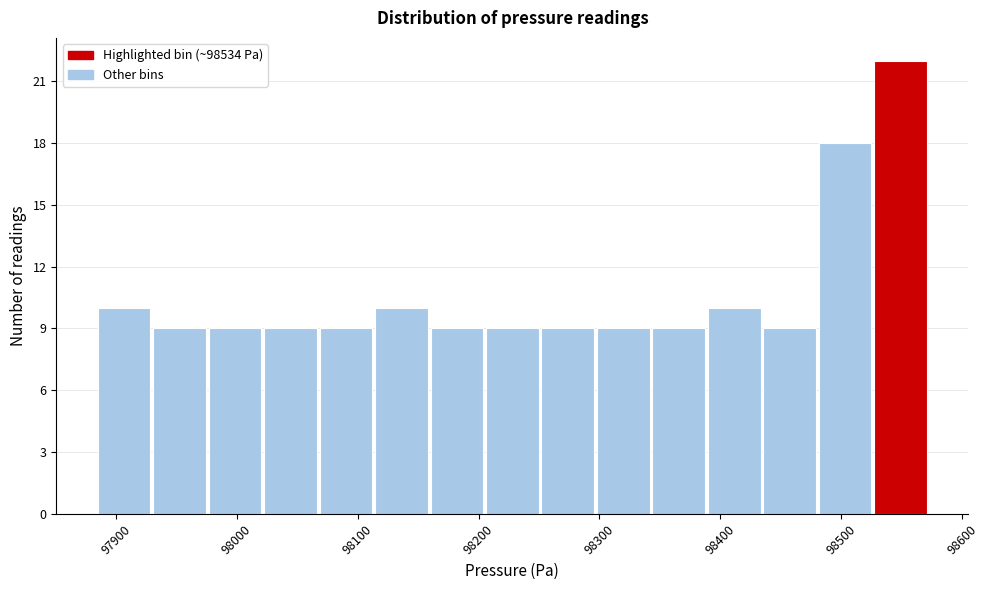

How tall is the bar that spans 98070 to 98110 on the x-axis? Neither the bar edges nor the heights are printed on the chart, so give them approximately, as read against the axes.

9